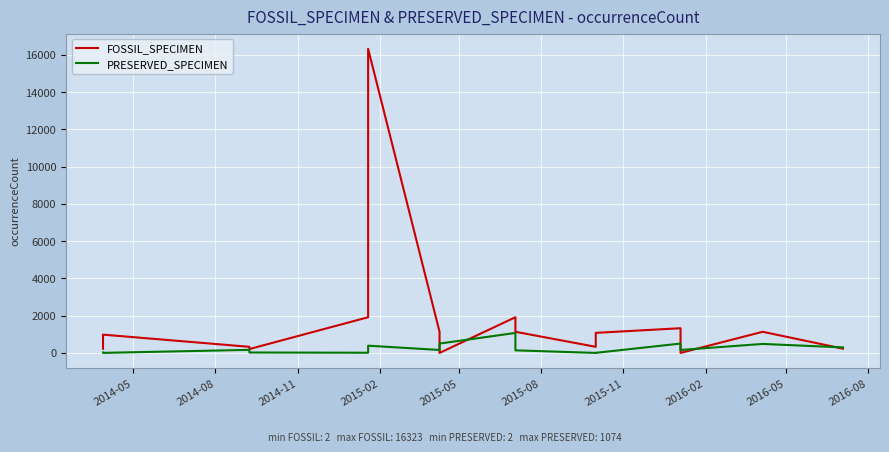

How many values in the PRESERVED_SPECIMEN series exceed 160?

7